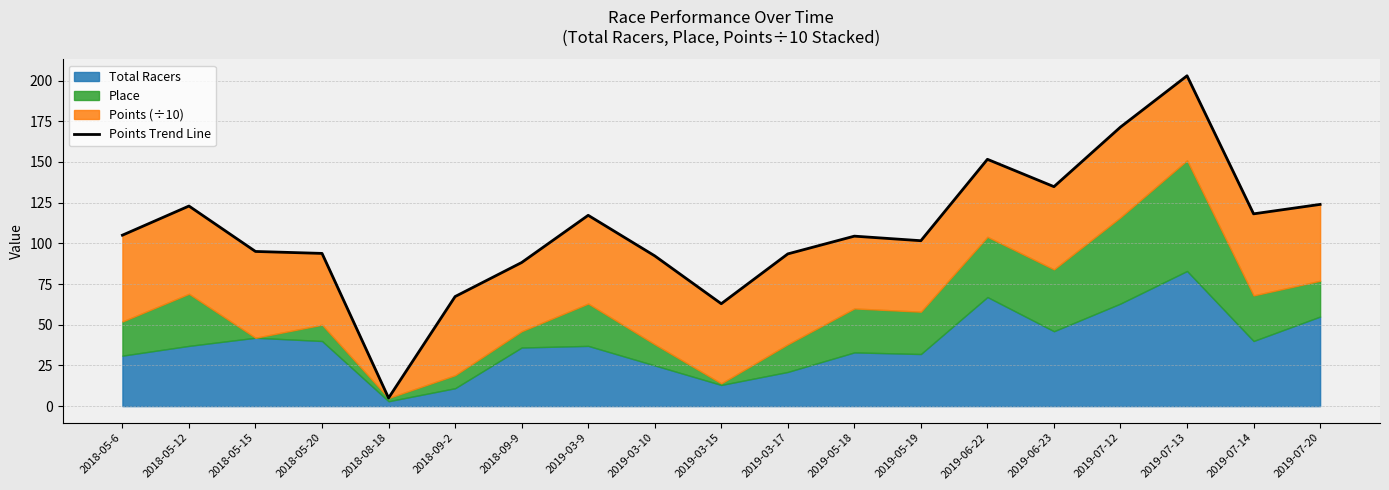

Read the value at 2019-03-15.

62.9